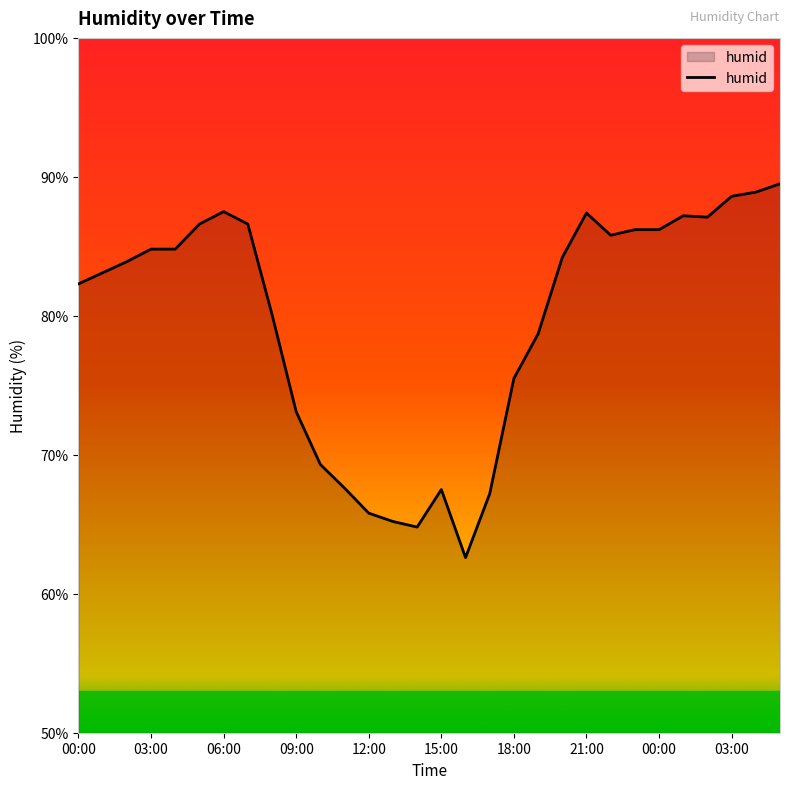

What is the minimum value shown in the chart?

62.6